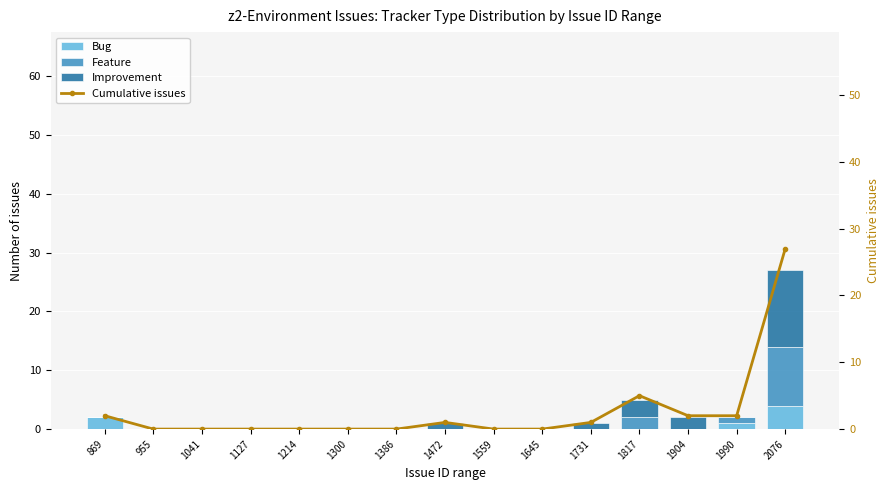

Reading right to left, transcribe all the data shown in this chart.

Bug: 4	1	0	0	0	0	0	0	0	0	0	0	0	0	2
Feature: 10	1	0	2	0	0	0	0	0	0	0	0	0	0	0
Improvement: 13	0	2	3	1	0	0	1	0	0	0	0	0	0	0
Cumulative issues: 27	2	2	5	1	0	0	1	0	0	0	0	0	0	2